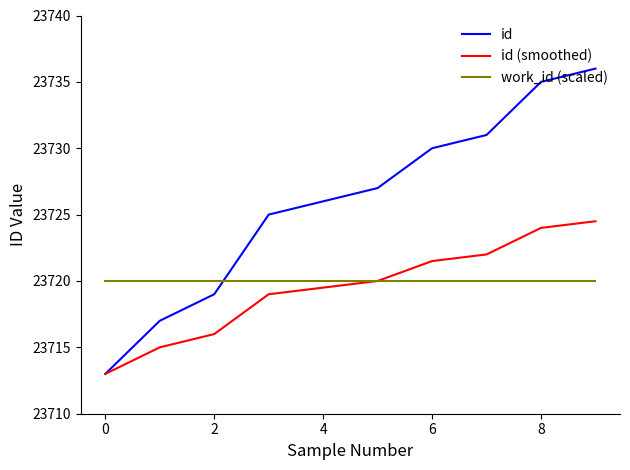

At how many categories does at least one series exceed 23733?

2